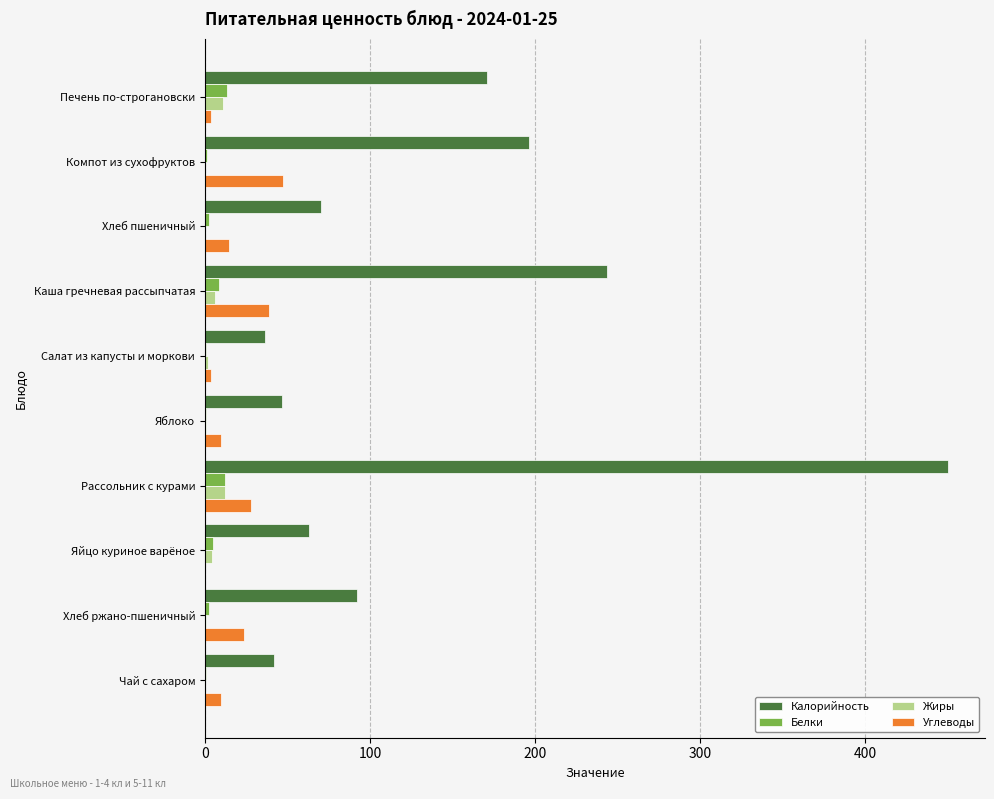

Between Рассольник с курами and Яйцо куриное варёное, which series saw the biggest shift?

Калорийность